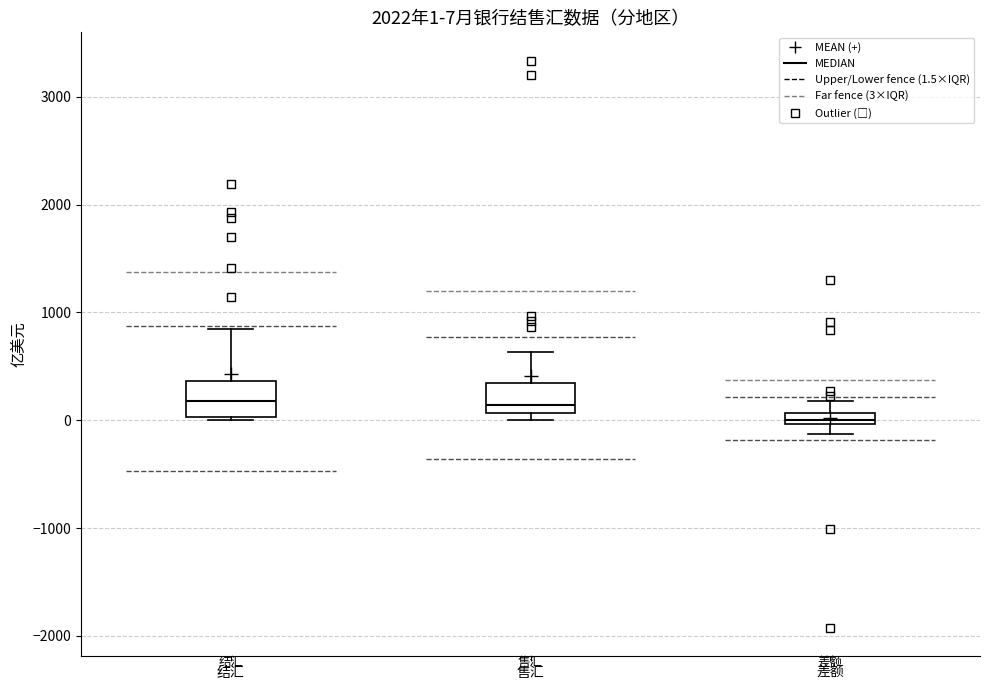

Which box's median line is the lowest?

差额